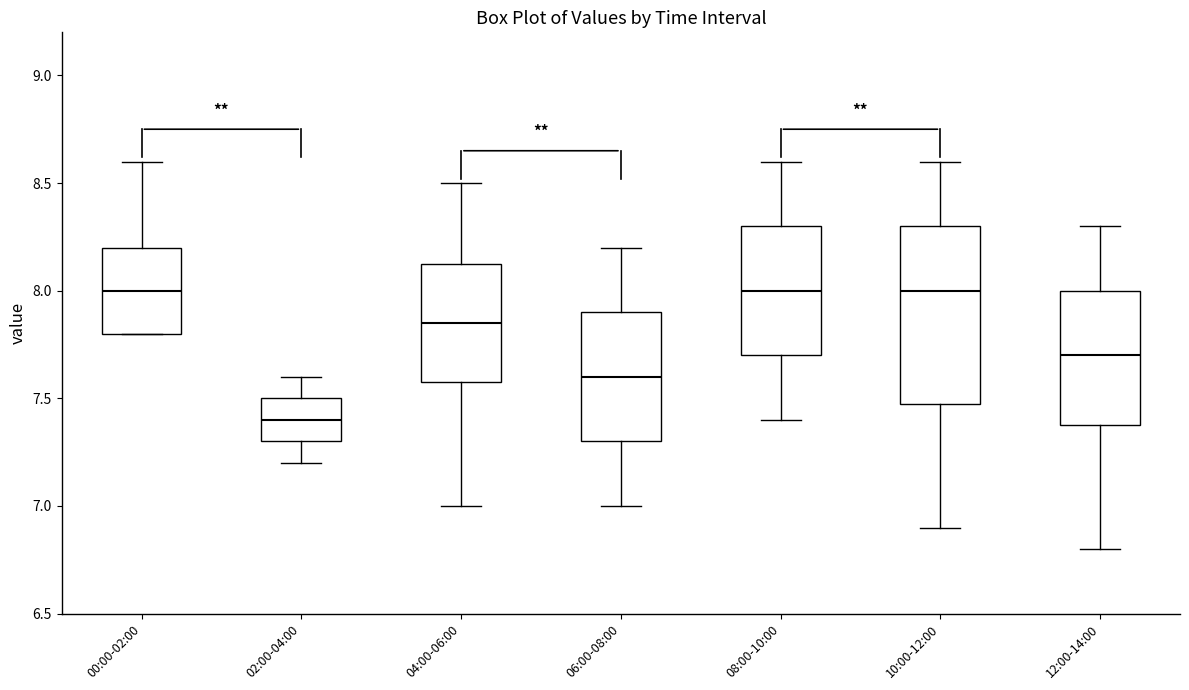

Which box is the tallest, from its lower edge to its upper edge?

10:00-12:00